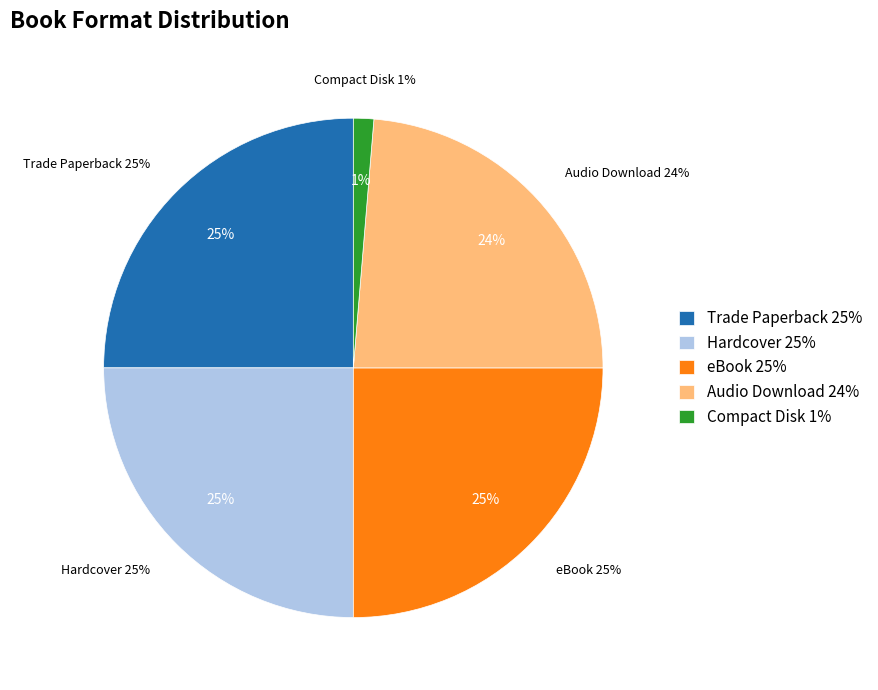

Is it true that Compact Disk is 1% of the pie?

True